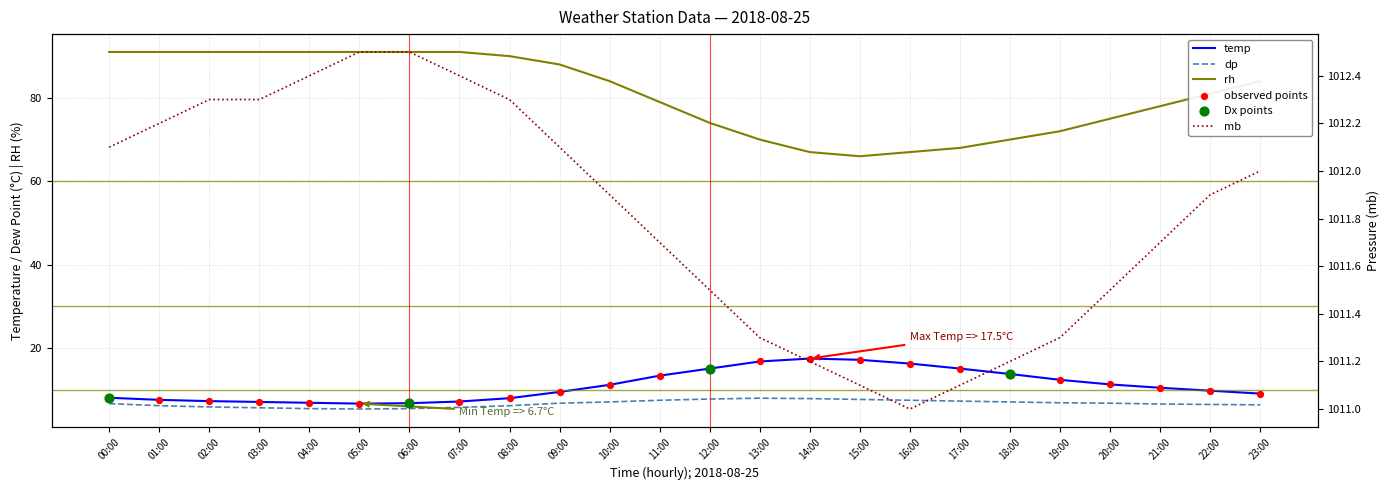

What are all the series names shown in the legend?

temp, dp, mb, rh